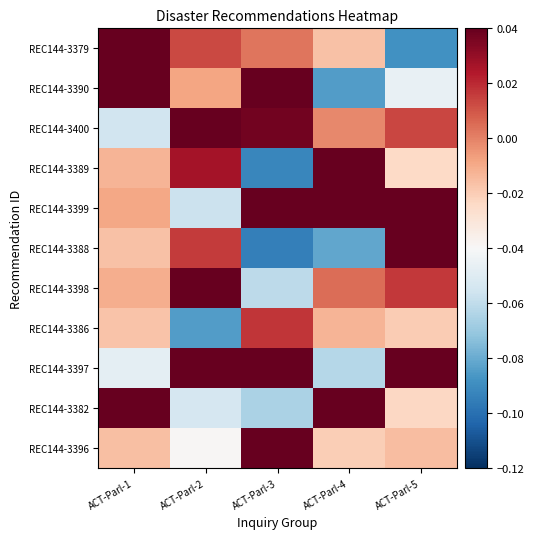

Between ACT-Parl-2 and ACT-Parl-5, which is larger?

ACT-Parl-2